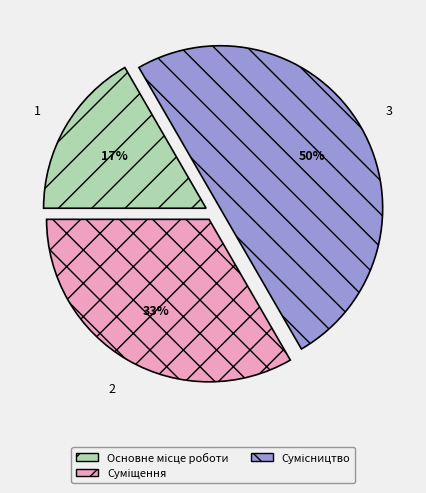

To the nearest percent, what is the average slice percentage?

33%